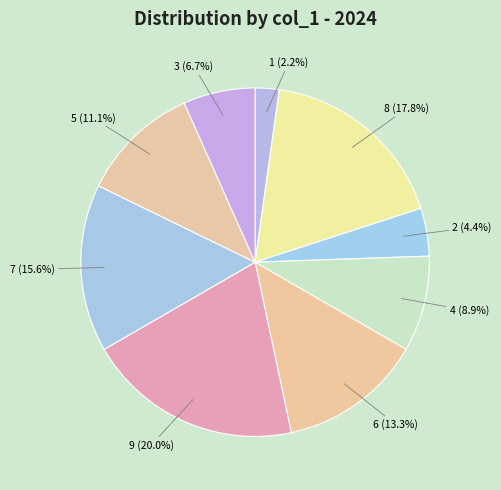

Does any single category account for the majority?

No